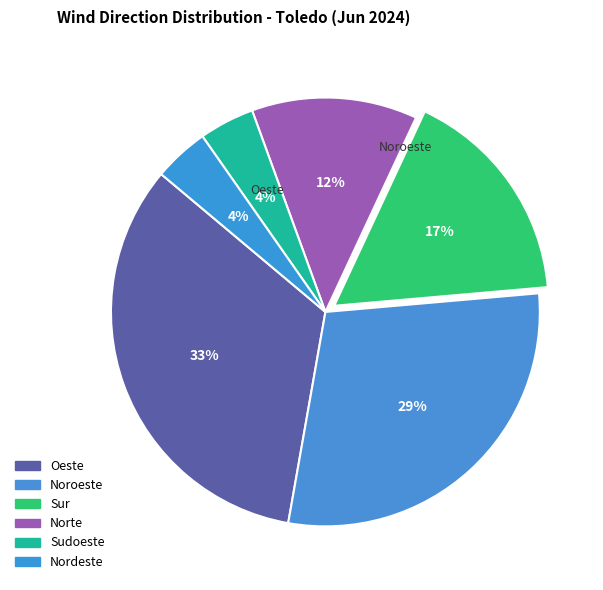

To the nearest percent, what is the difference between the largest and smallest slice percentages?

29%